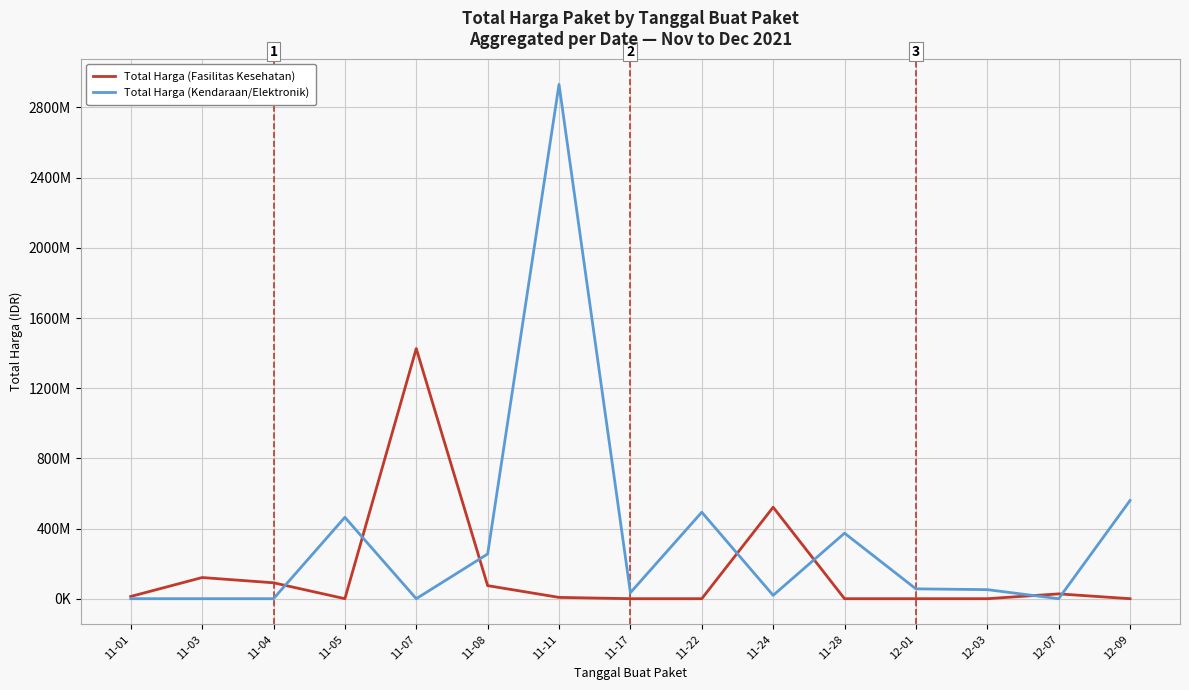

Reading right to left, transcribe all the data shown in this chart.

Total Harga (Fasilitas Kesehatan): 12-09=0	12-07=27412000	12-03=0	12-01=0	11-28=0	11-24=521459200	11-22=0	11-17=0	11-11=7401240	11-08=74424000	11-07=1425867900	11-05=0	11-04=90672075	11-03=120613270	11-01=12787500
Total Harga (Kendaraan/Elektronik): 12-09=559971000	12-07=0	12-03=51601000	12-01=56152800	11-28=373404000	11-24=19175000	11-22=493000000	11-17=34292000	11-11=2931562000	11-08=254700000	11-07=0	11-05=464002100	11-04=0	11-03=0	11-01=0